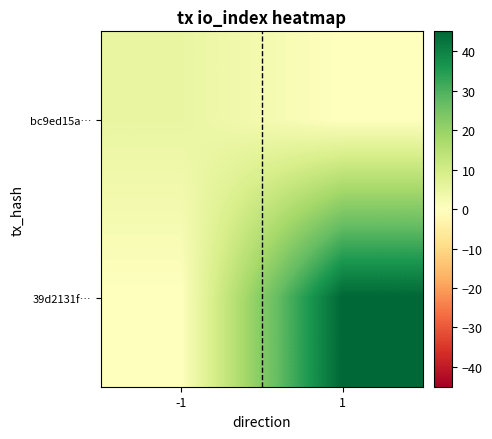

Which series has the largest total across all categories?

39d2131f…